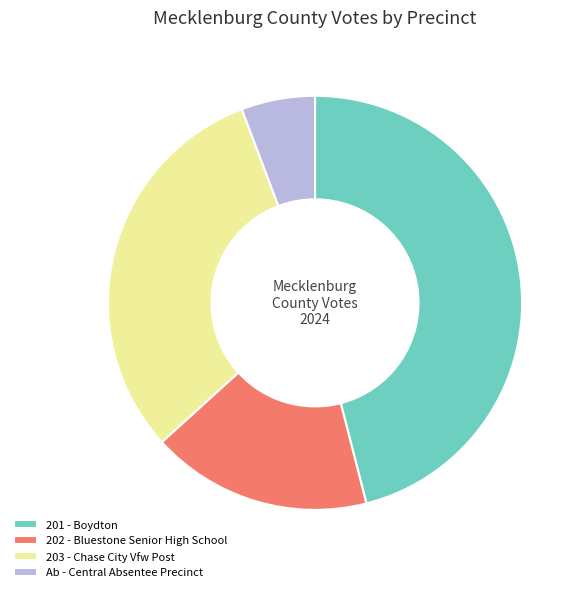

Rank the categories by value from highest to lowest.

201 - Boydton, 203 - Chase City Vfw Post, 202 - Bluestone Senior High School, Ab - Central Absentee Precinct